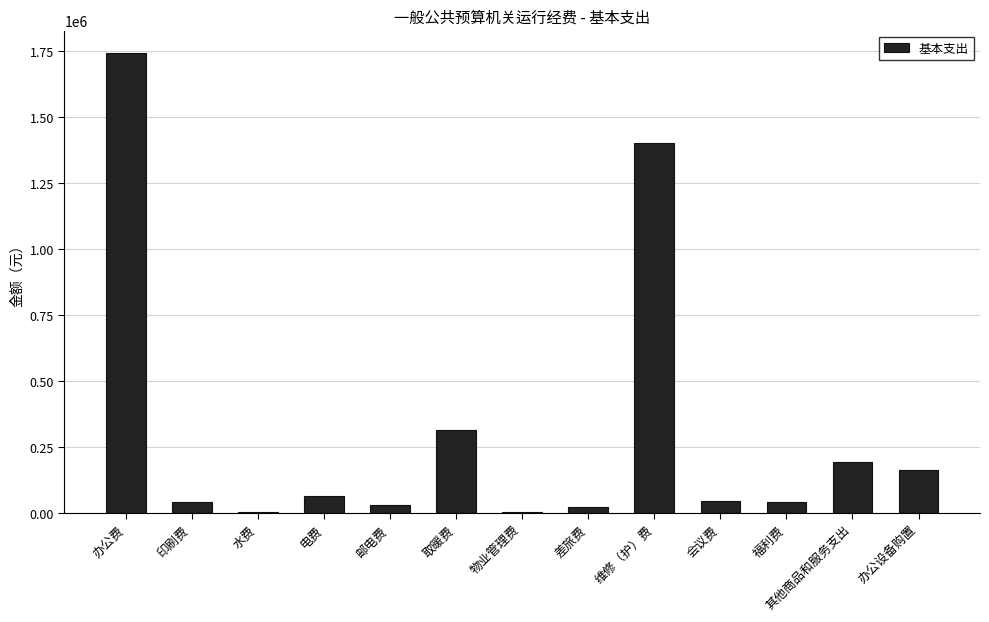

At which category does the chart reach its peak across all series?

办公费